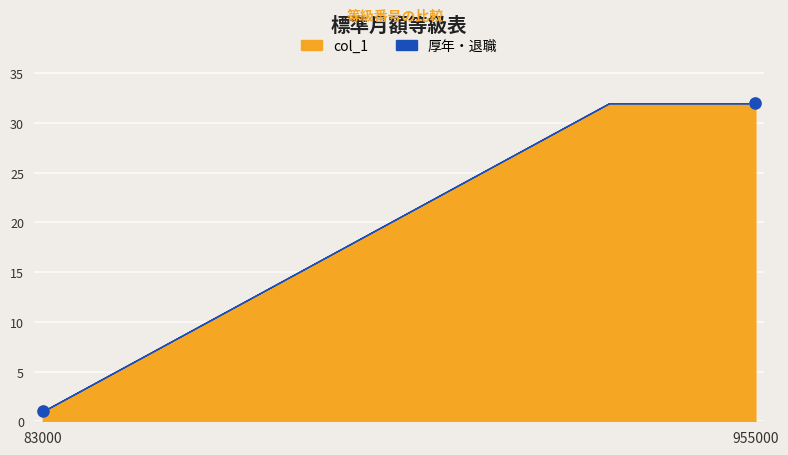

What is the value of the col_1 point at the 40th from the left?

32